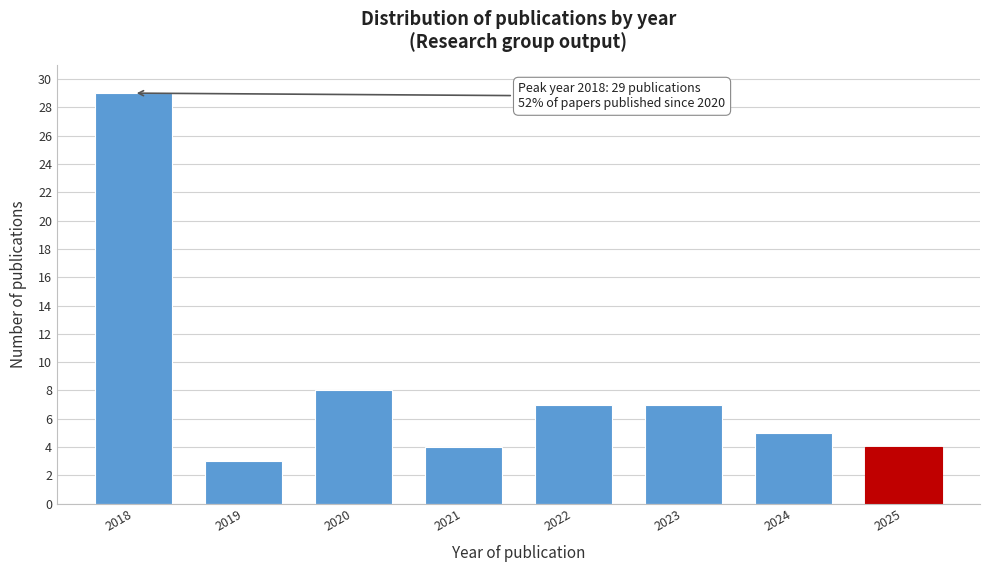

Reading left to right, extract all data points from this chart.

29	3	8	4	7	7	5	4